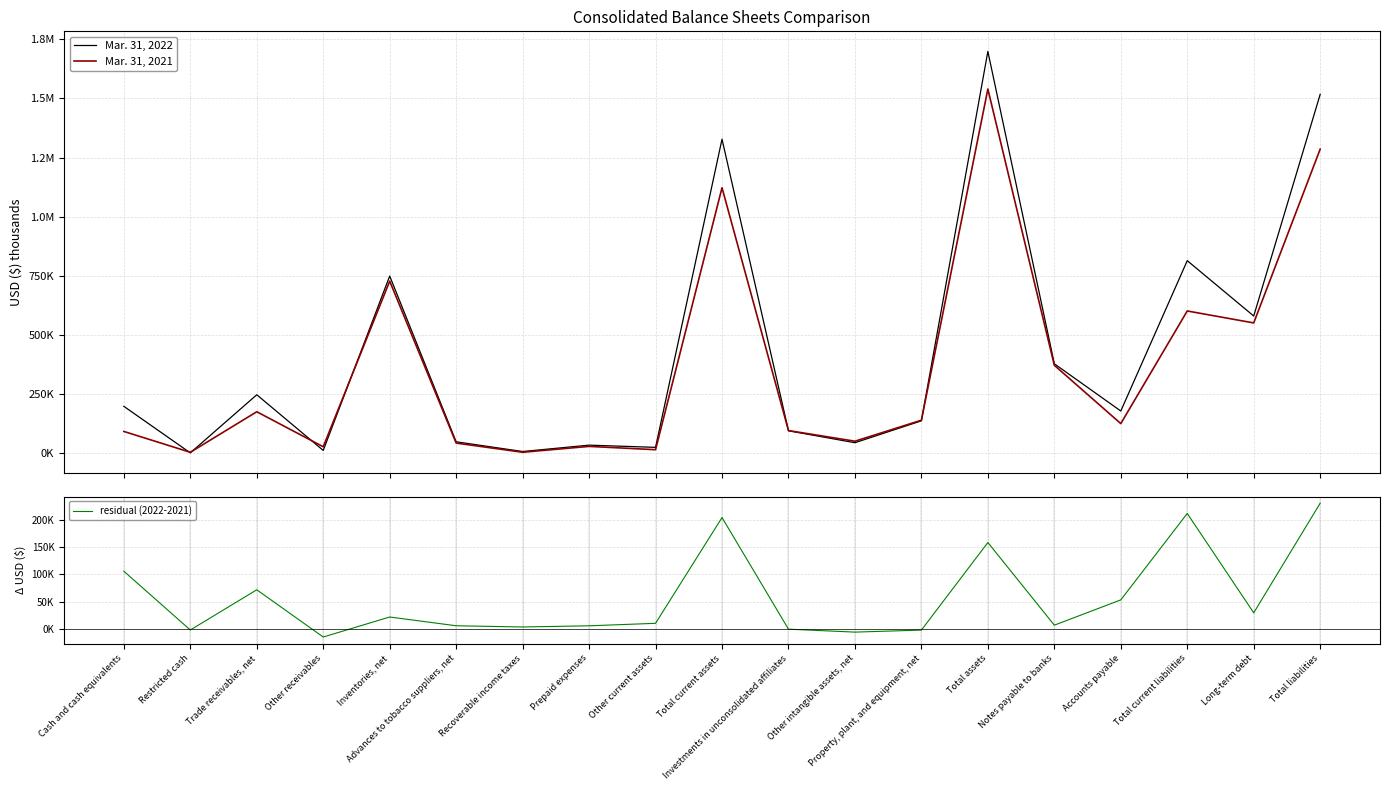

What is the difference between the Mar. 31, 2021 values at Recoverable income taxes and Investments in unconsolidated affiliates?

91575